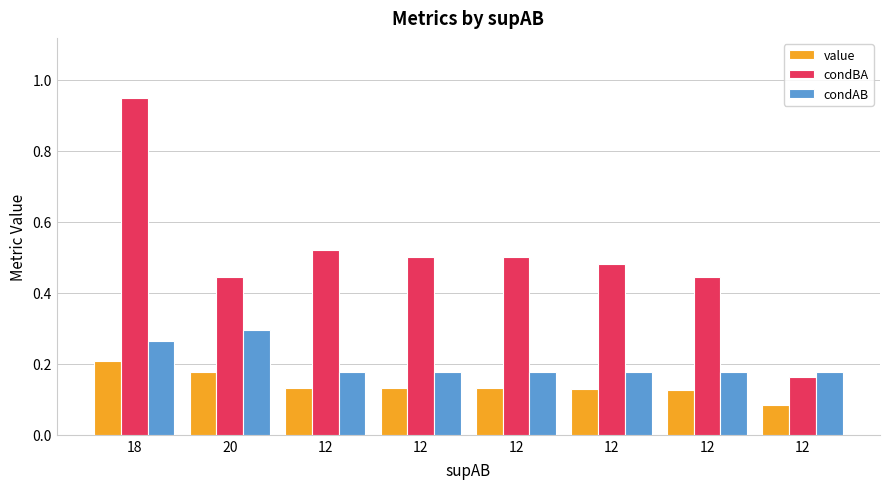

Count the number of data series in this chart.

3